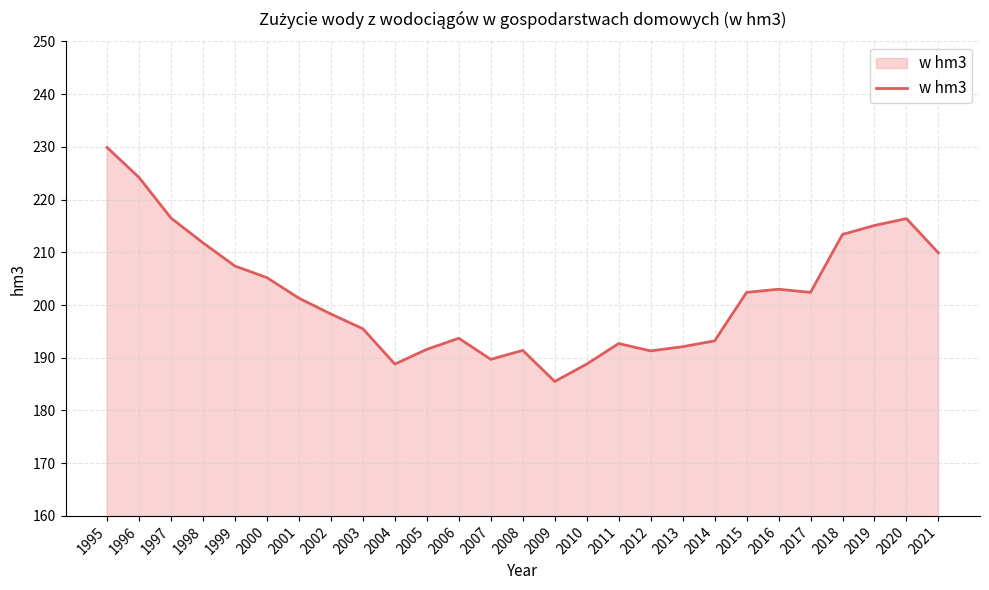

How many lines are shown in the chart?

1